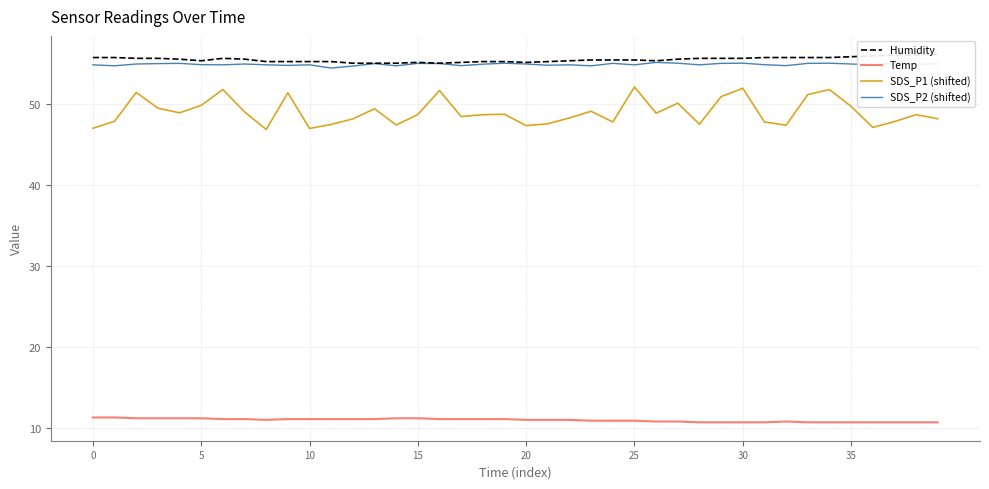

What is the value of the Humidity point at the 36th from the left?

55.5